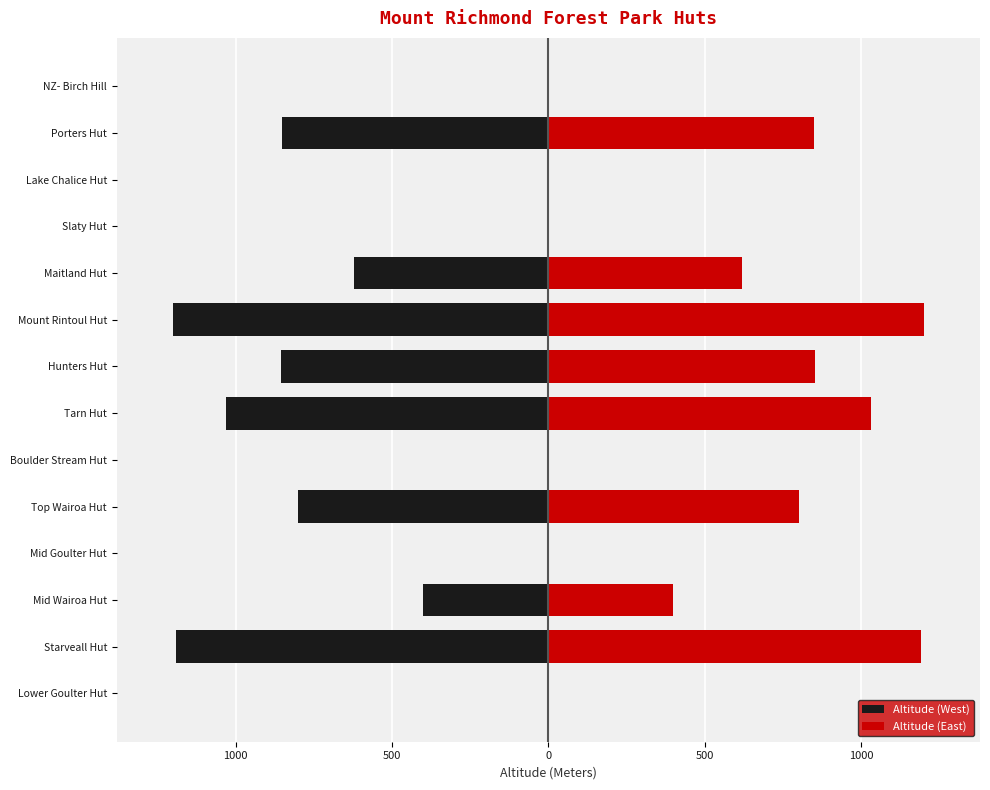

How many groups of bars are there?

14